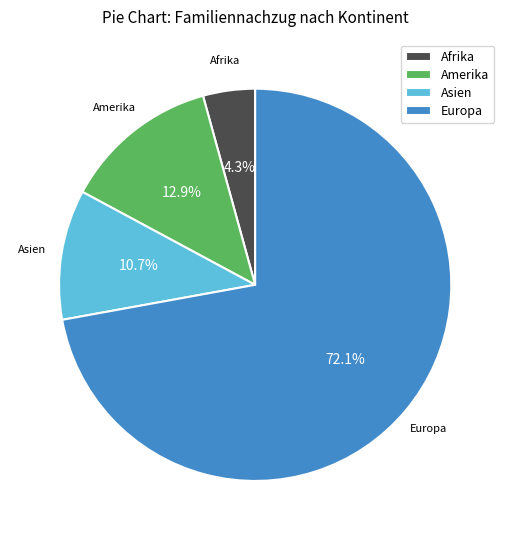

What is the largest slice in the pie chart?

Europa